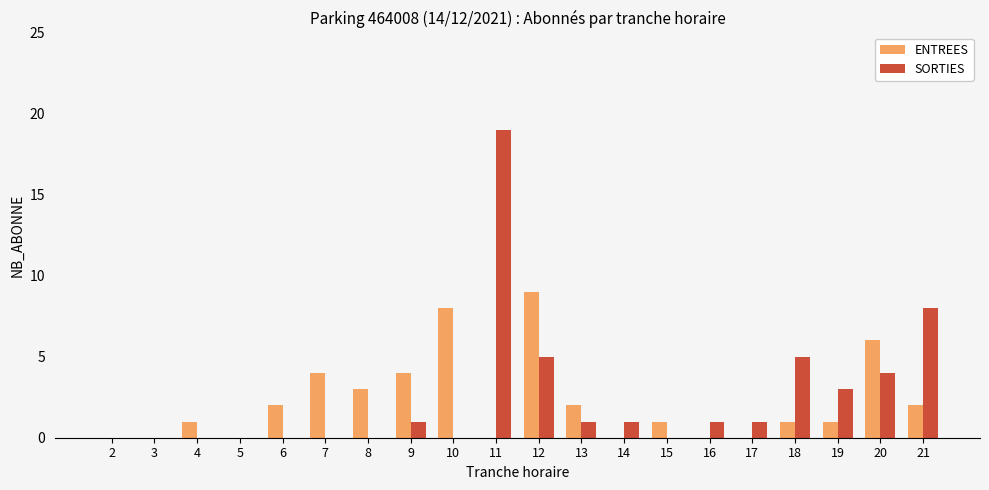

The SORTIES series shows 10 at 15. True or false?

False